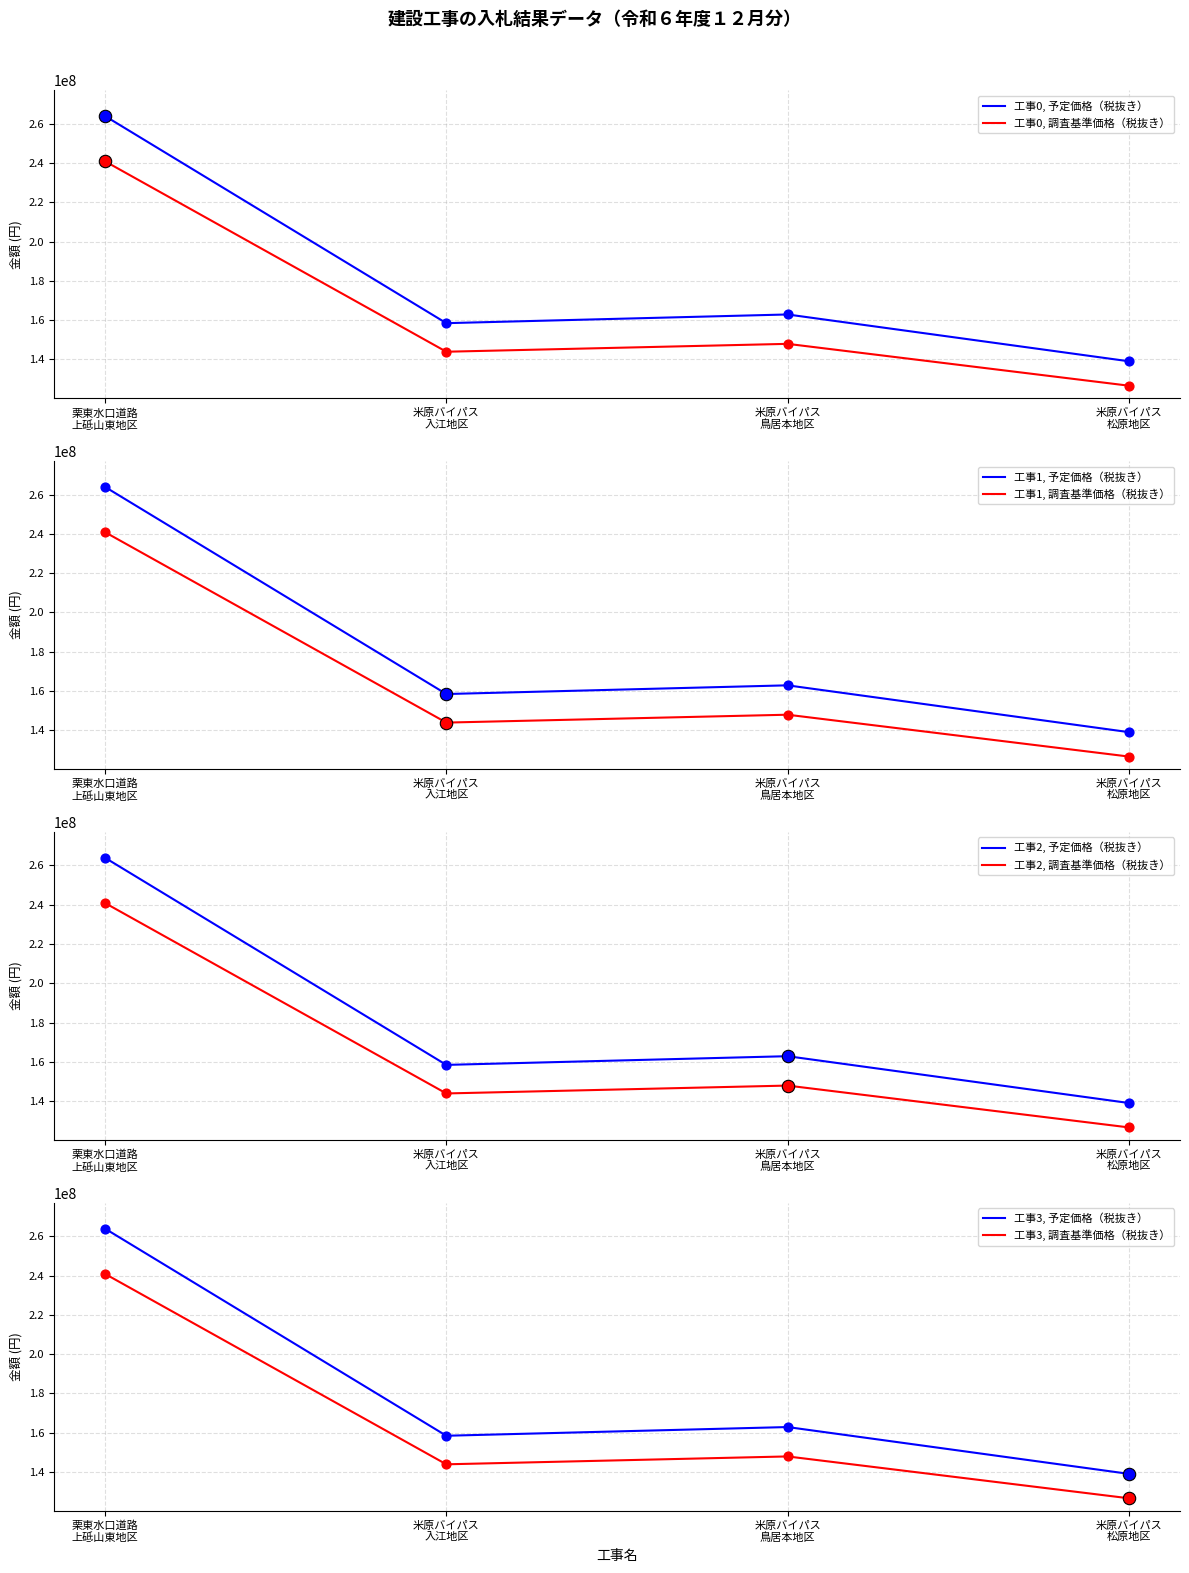

At how many categories does at least one series exceed 253575498?

1